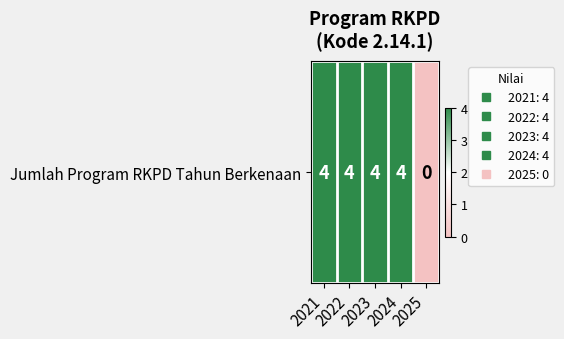

Reading left to right, extract all data points from this chart.

2021=4	2022=4	2023=4	2024=4	2025=0